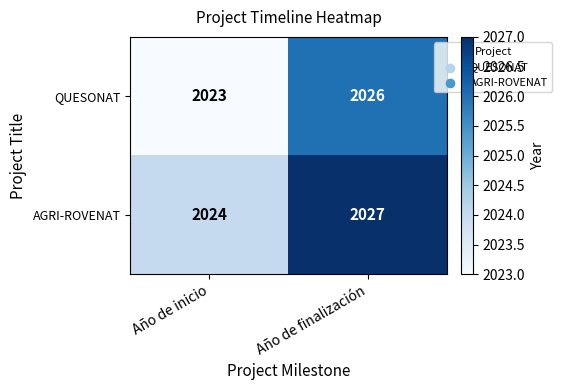

What is the difference between the maximum and minimum values in the AGRI-ROVENAT series?

3